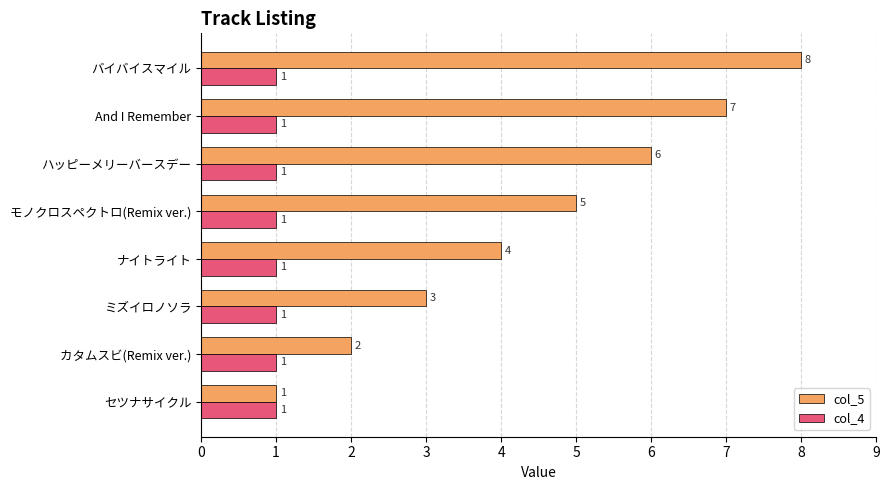

Which series has the largest total across all categories?

col_5